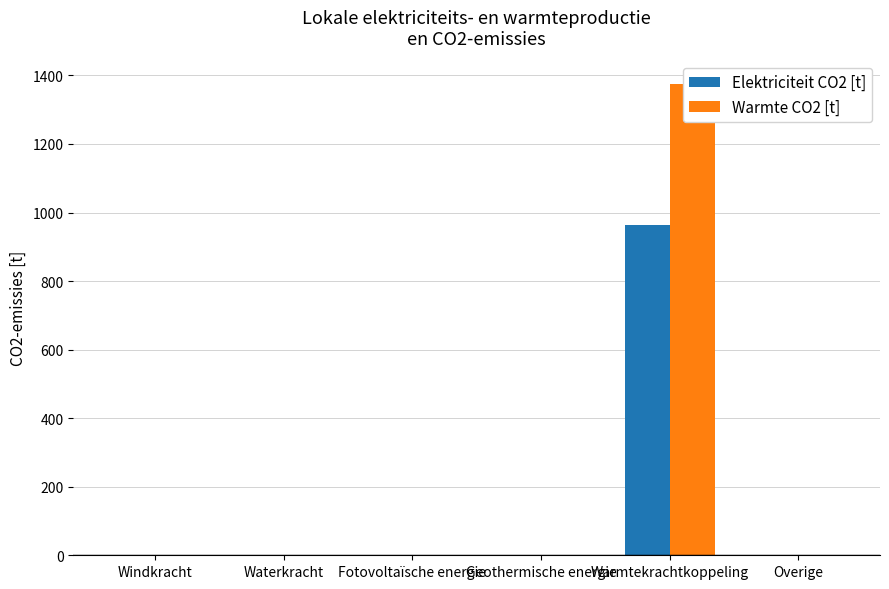

How many bars are there in total?

12